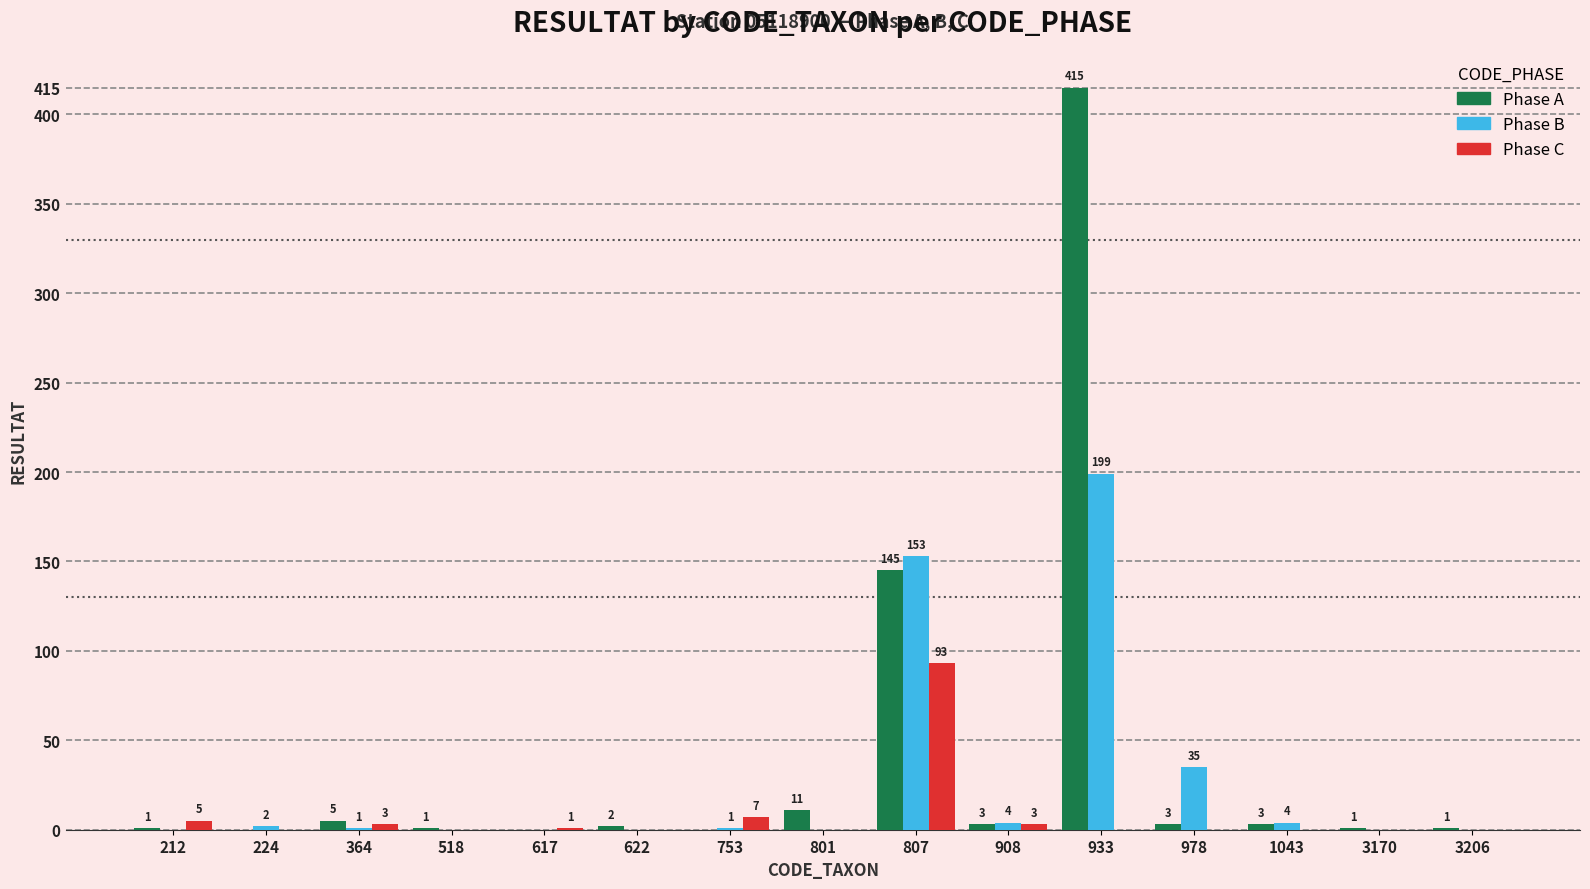

At which category is the sum across all series the highest?

933